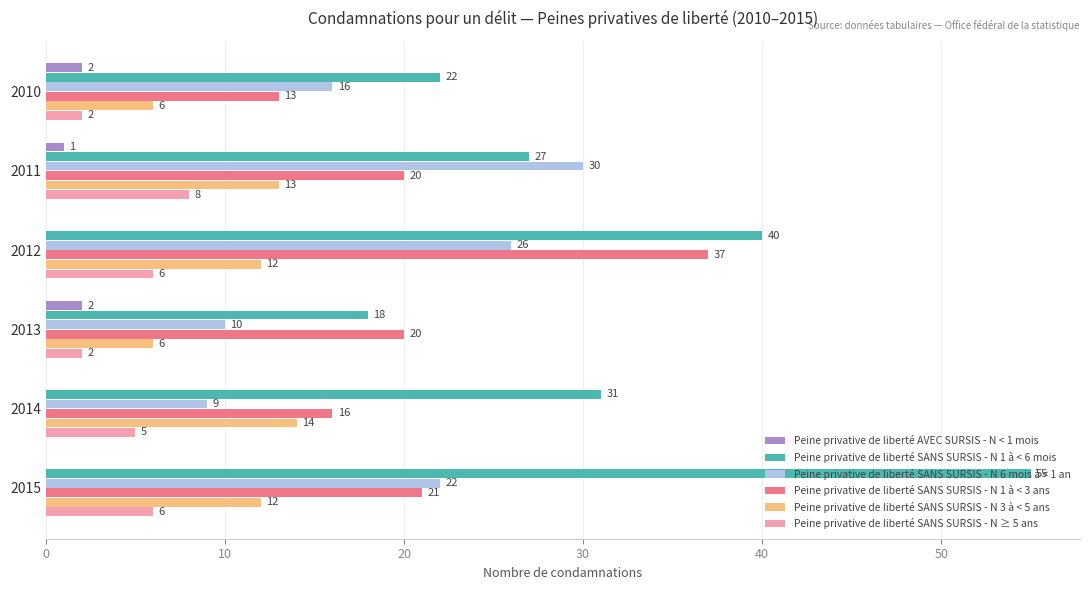

What is the sum of the Peine privative de liberté SANS SURSIS - N 6 mois à < 1 an values at 2011 and 2012?

56